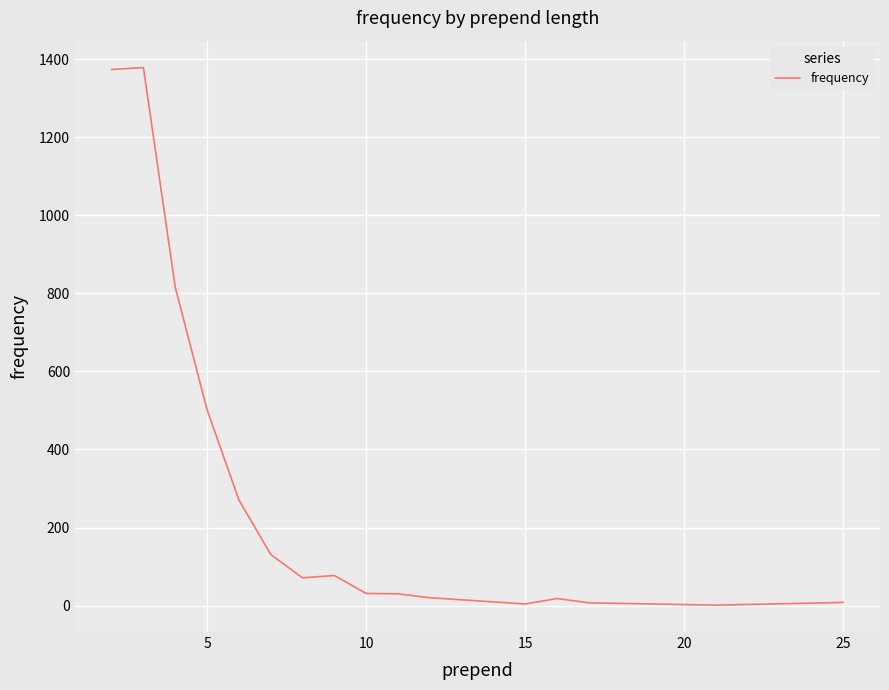

How many categories are shown in the chart?

16